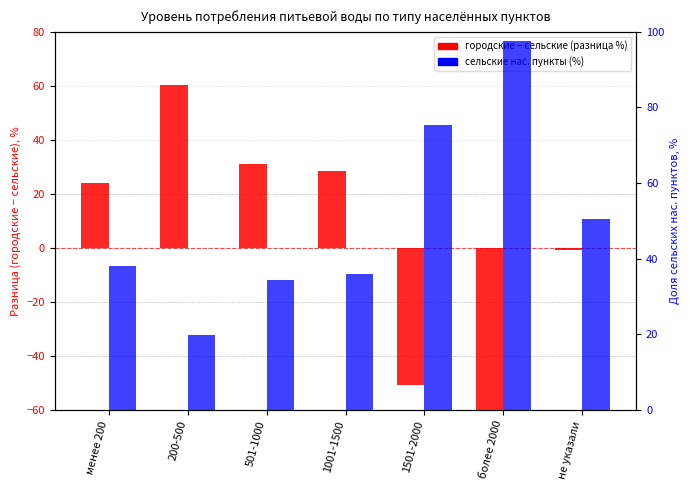

What is the total value across all series at более 2000?

2.6